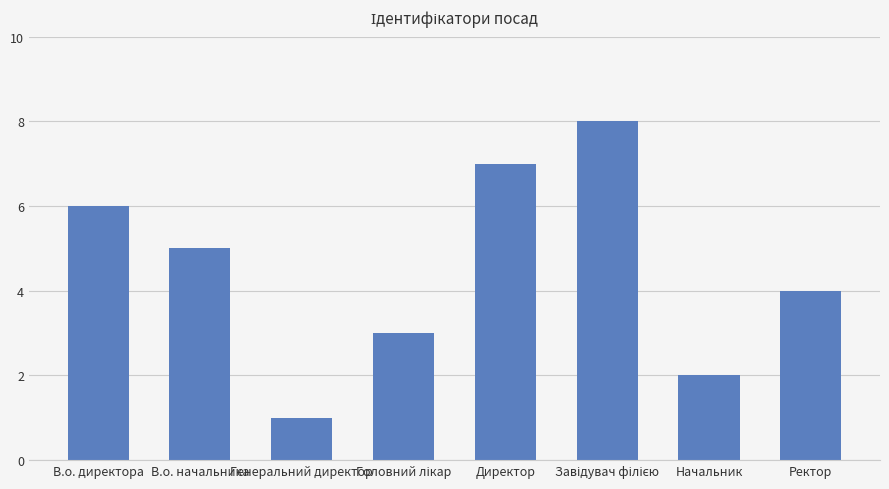

Which label corresponds to the smallest value in the chart?

Генеральний директор